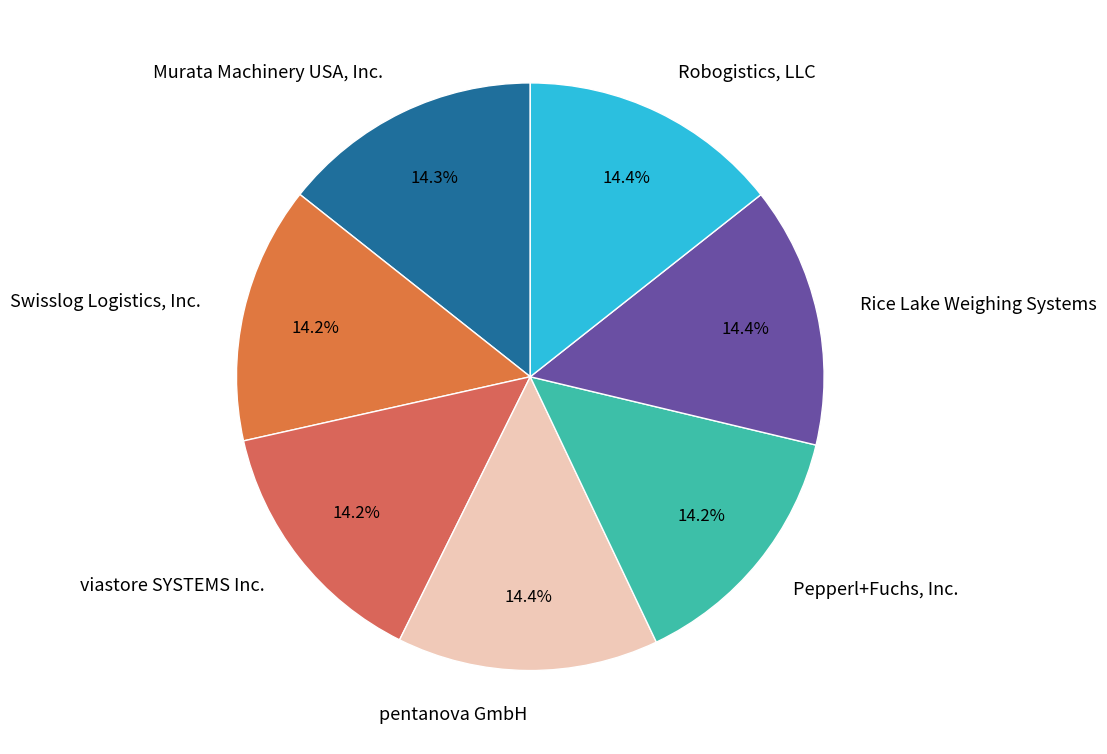

What is the ratio of the value at viastore SYSTEMS Inc. to the value at Murata Machinery USA, Inc.?

1.0